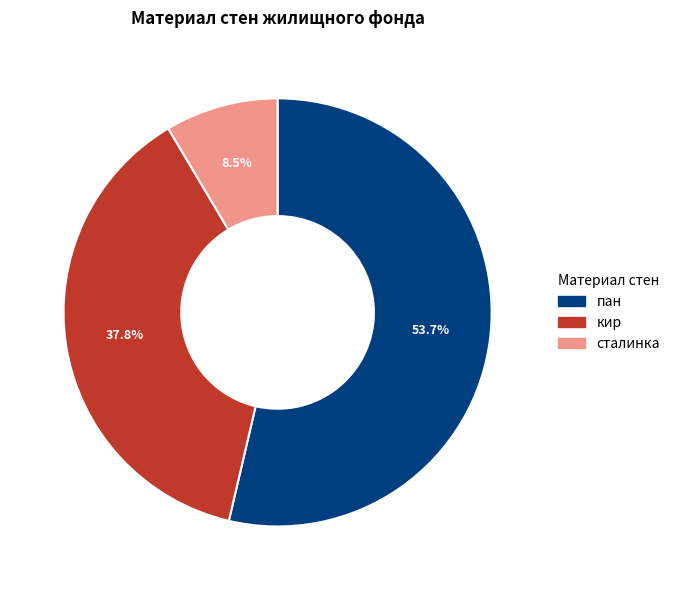

What is the total percentage of сталинка and пан?

62.2%